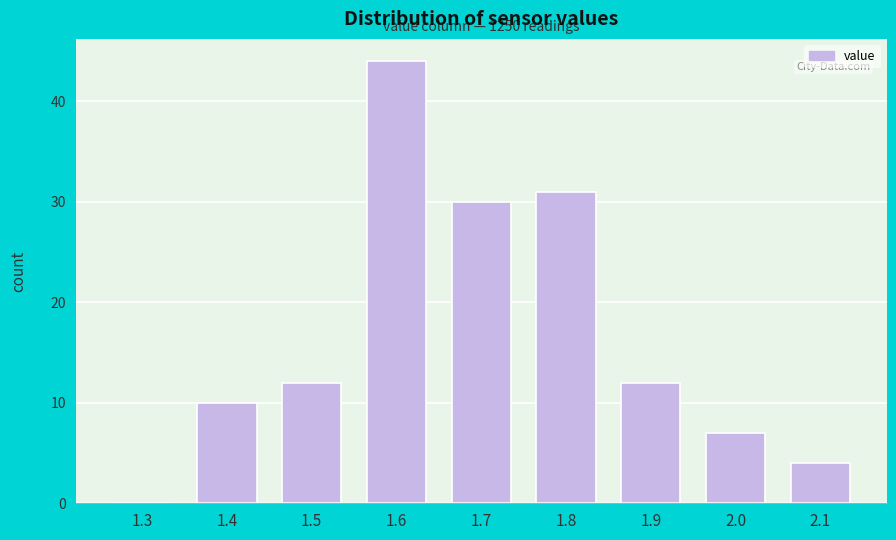

Reading right to left, list all the values displayed in this chart.

2.1=4	2.0=7	1.9=12	1.8=31	1.7=30	1.6=44	1.5=12	1.4=10	1.3=0